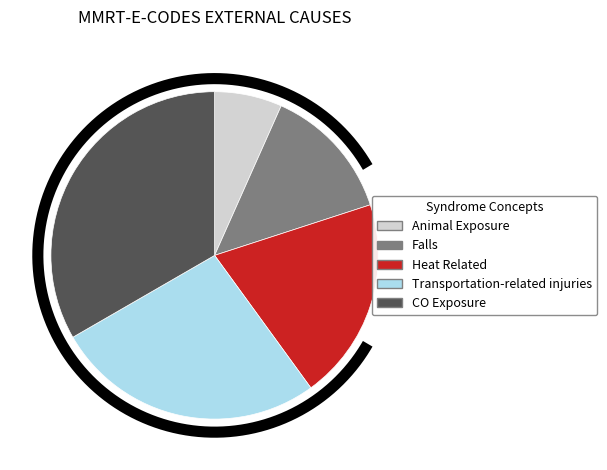

What is the largest slice in the pie chart?

CO Exposure